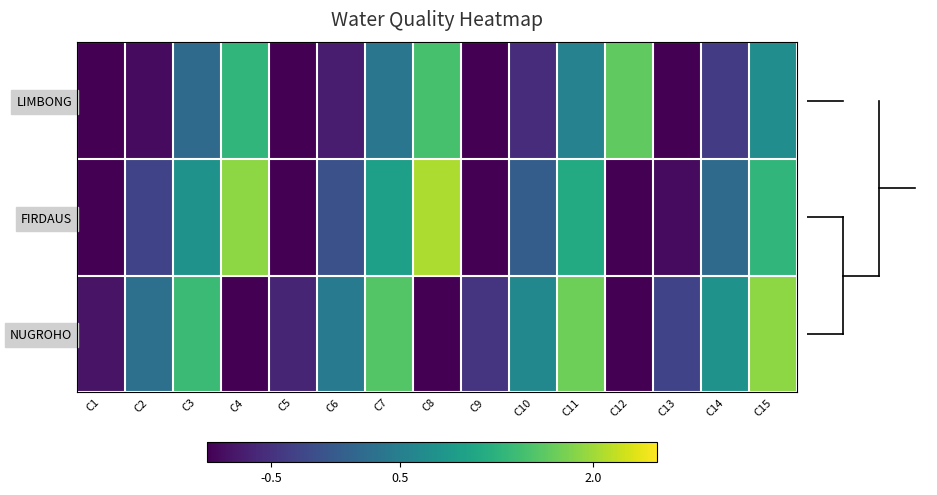

Which series has the widest spread of values?

FIRDAUS